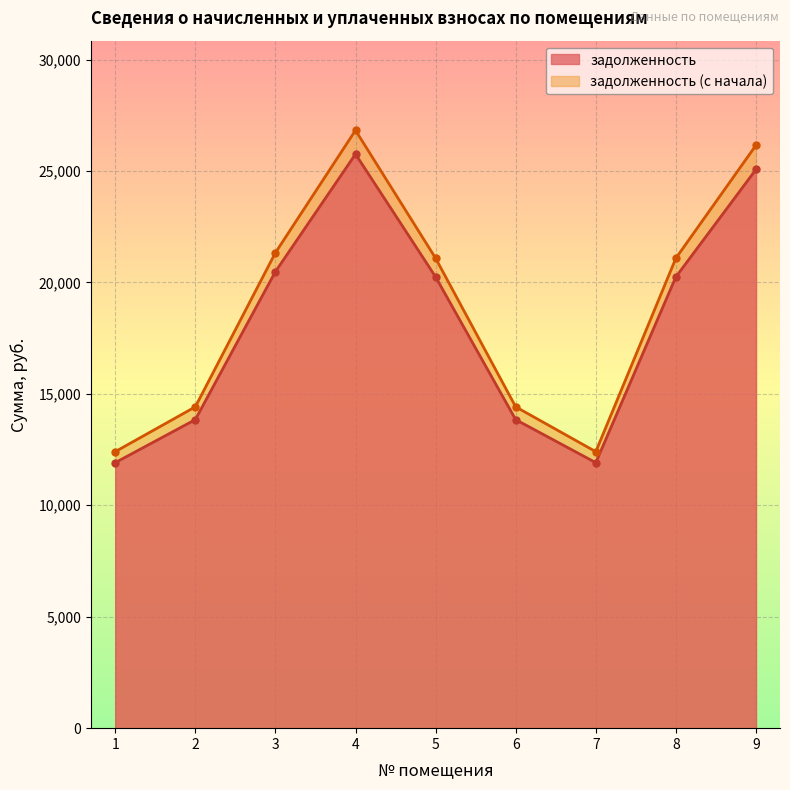

Where is задолженность nearest to the value 18835?

5